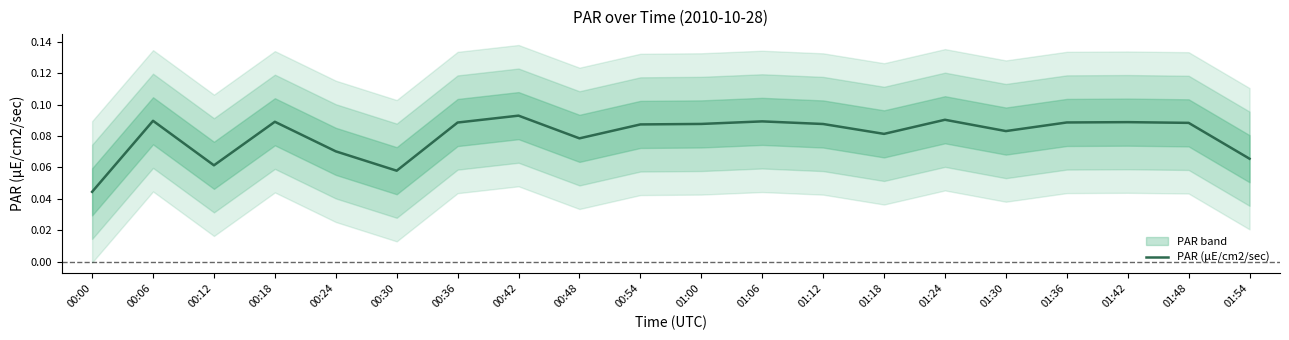

How many series are shown in this chart?

1